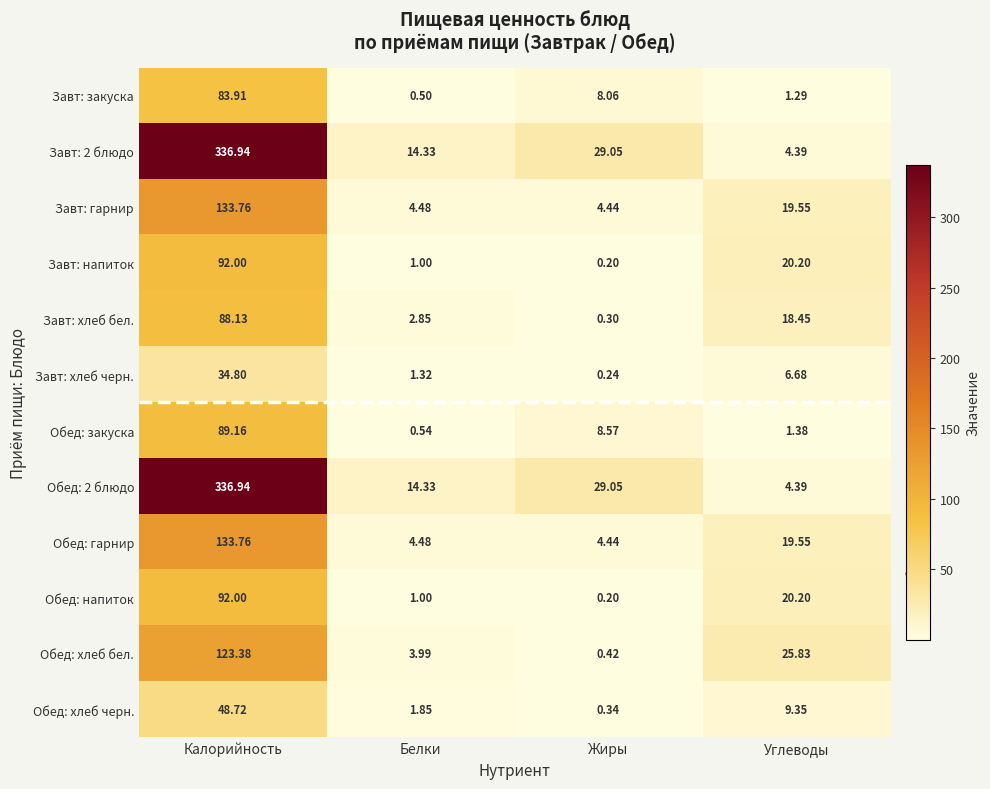

At which category is the sum across all series the highest?

Калорийность